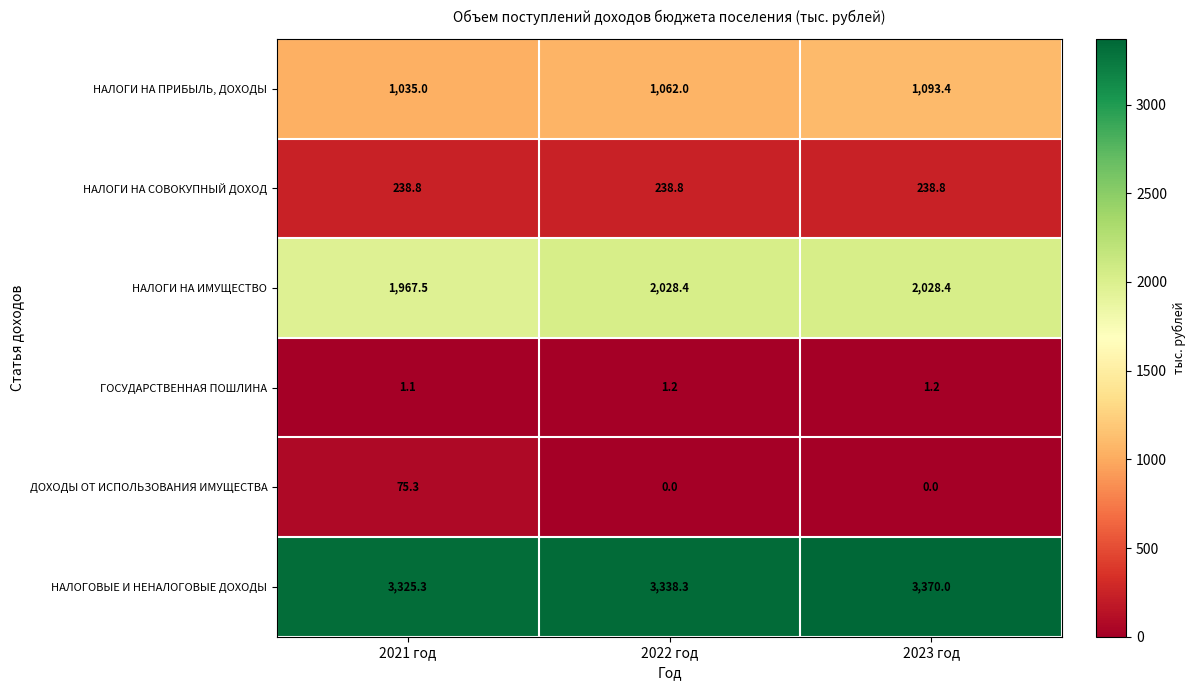

Which series has the largest range (max minus min)?

ДОХОДЫ ОТ ИСПОЛЬЗОВАНИЯ ИМУЩЕСТВА